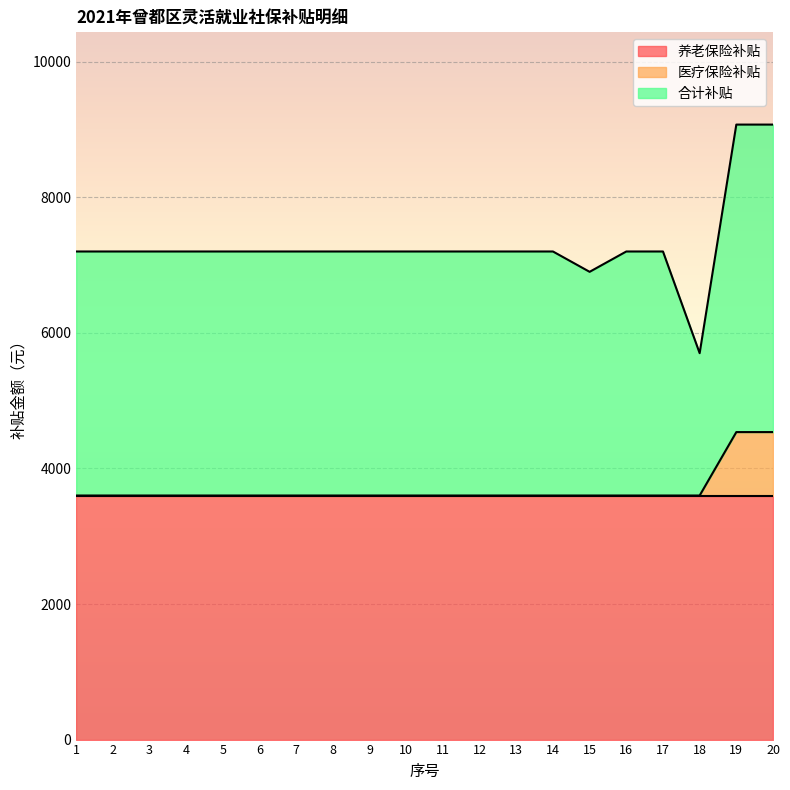

What are all the series names shown in the legend?

养老保险补贴, 医疗保险补贴, 合计补贴